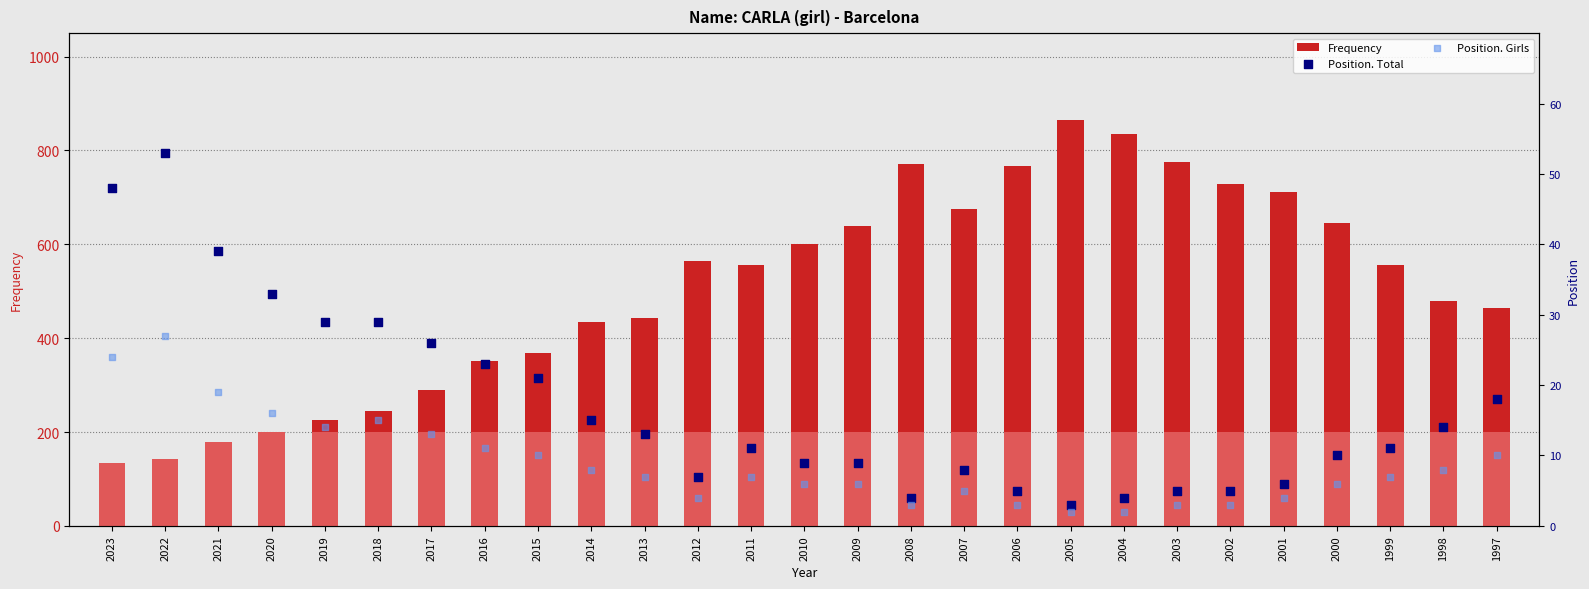

Is the value of Position. Total at 2006 greater than the value of Position. Girls at 2015?

No